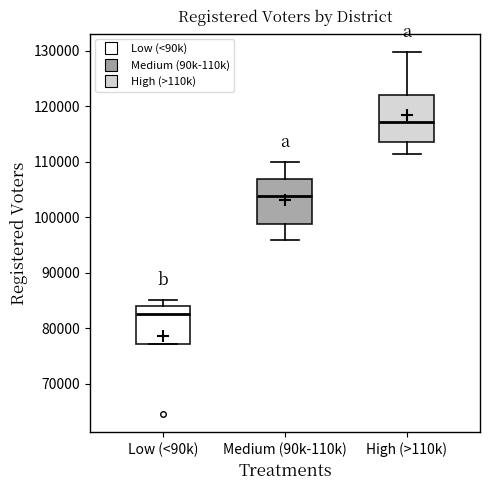

Which box has the highest median line?

High (>110k)